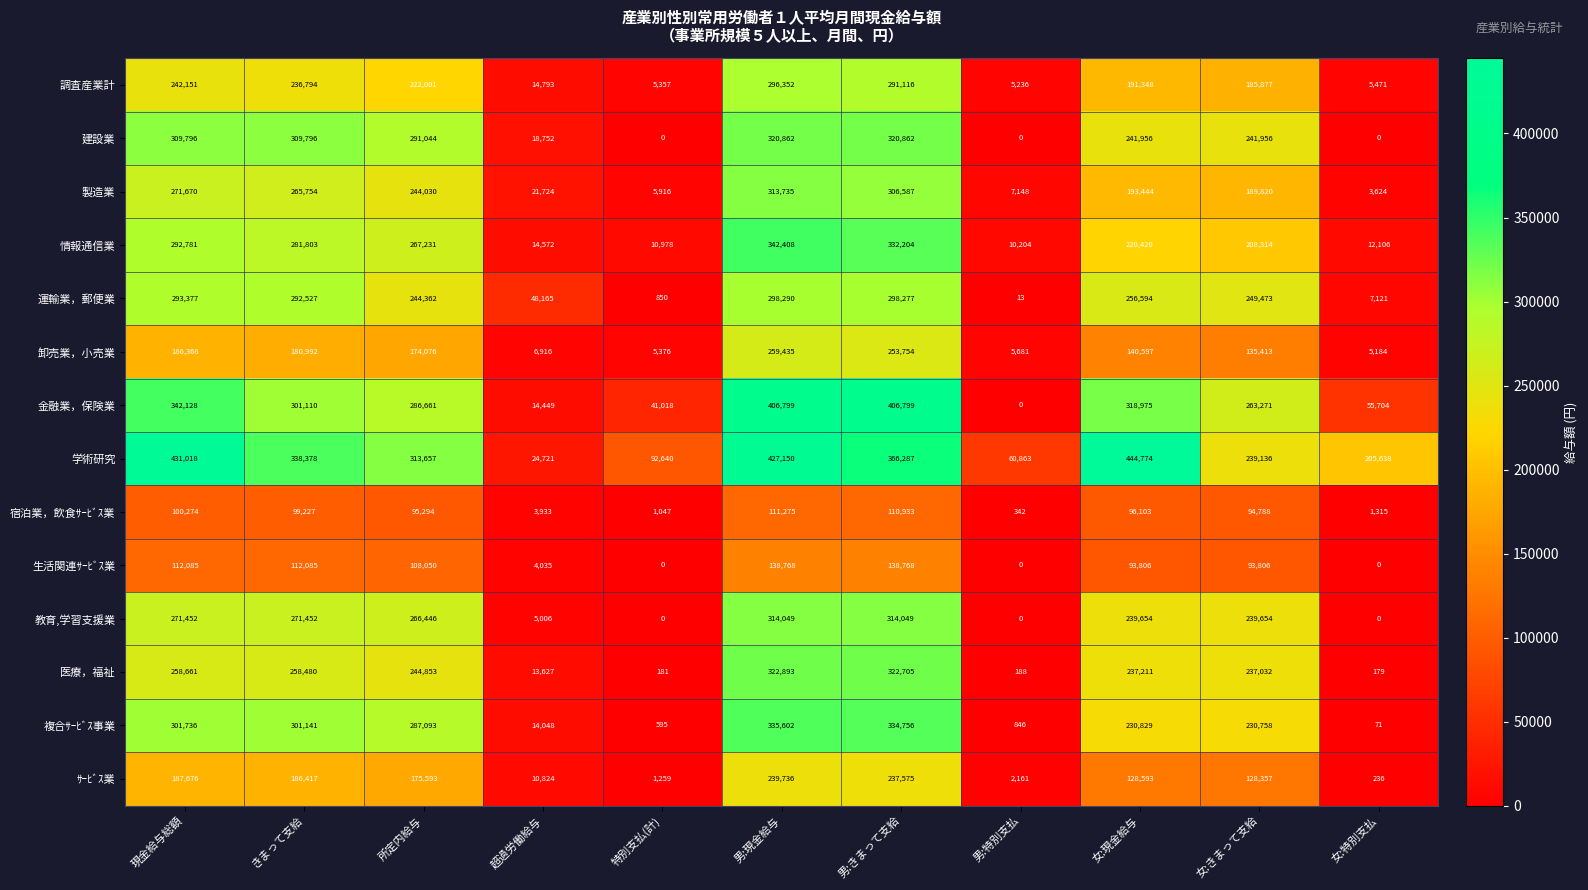

Count the number of data series in this chart.

14